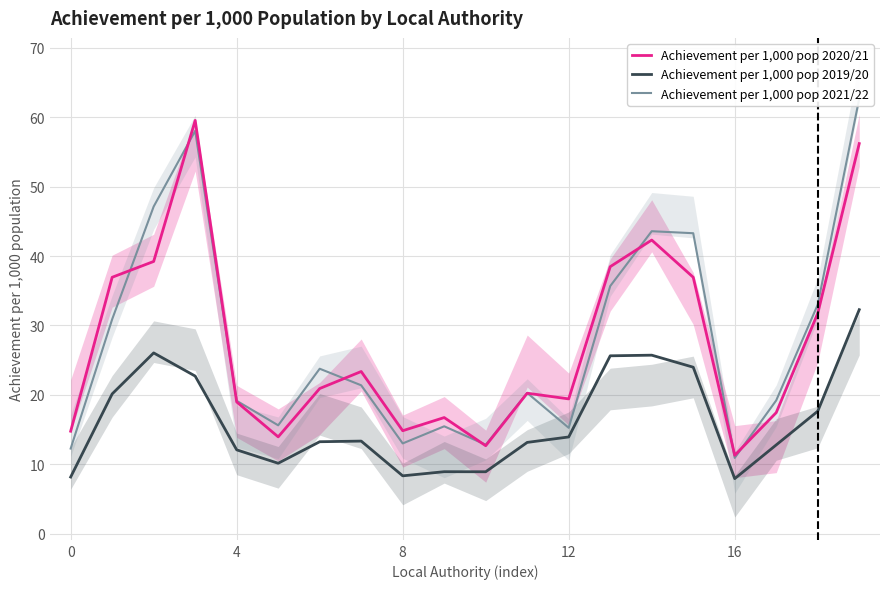

What is the difference between the second highest and minimum values in the Achievement per 1,000 pop 2019/20 series?

18.1